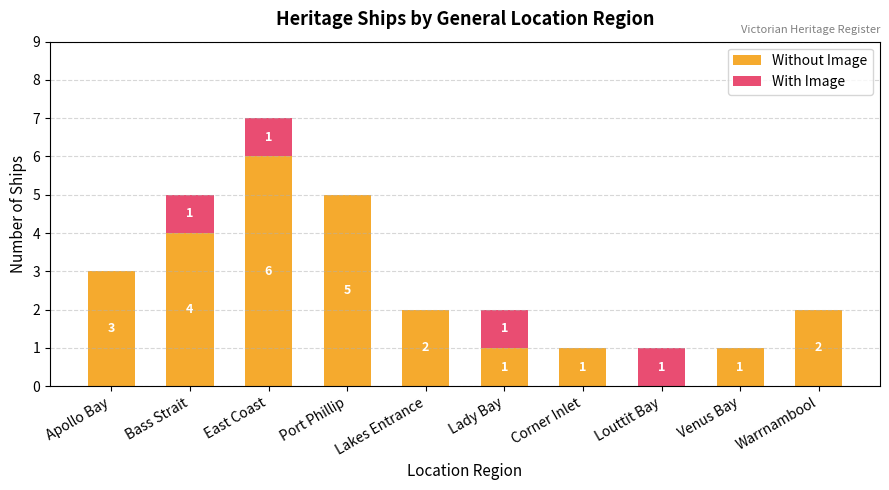

At which category is the sum across all series the highest?

East Coast